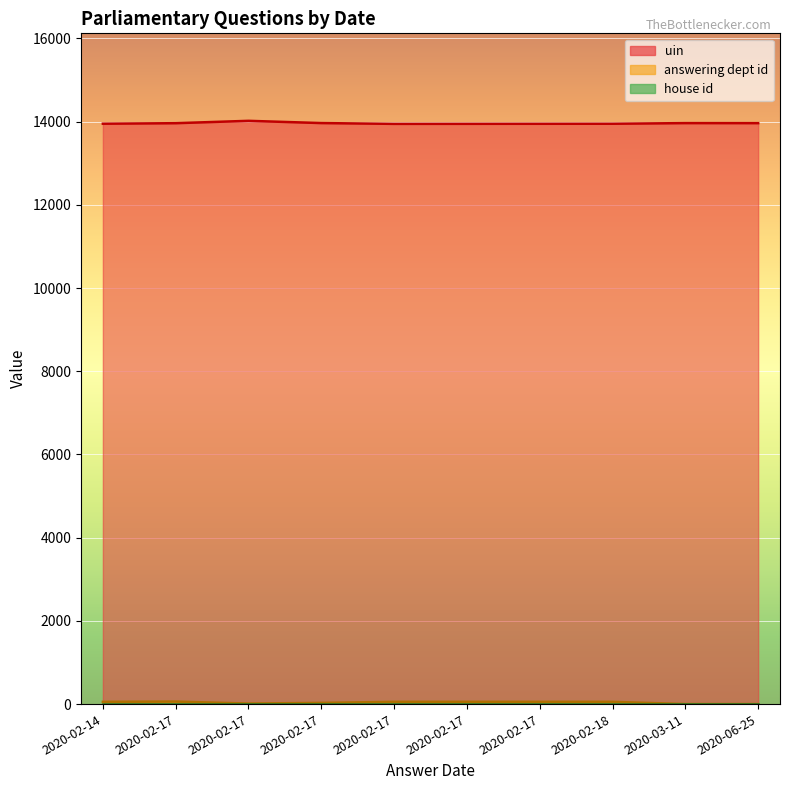

Which category has the lowest value across all series?

2020-06-25